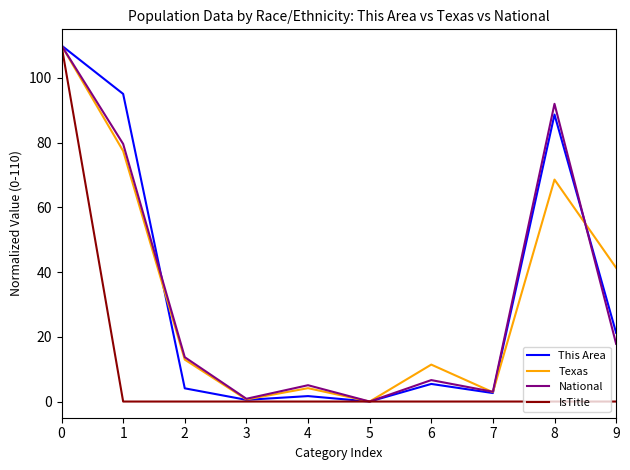

At how many categories does at least one series exceed 102?

1